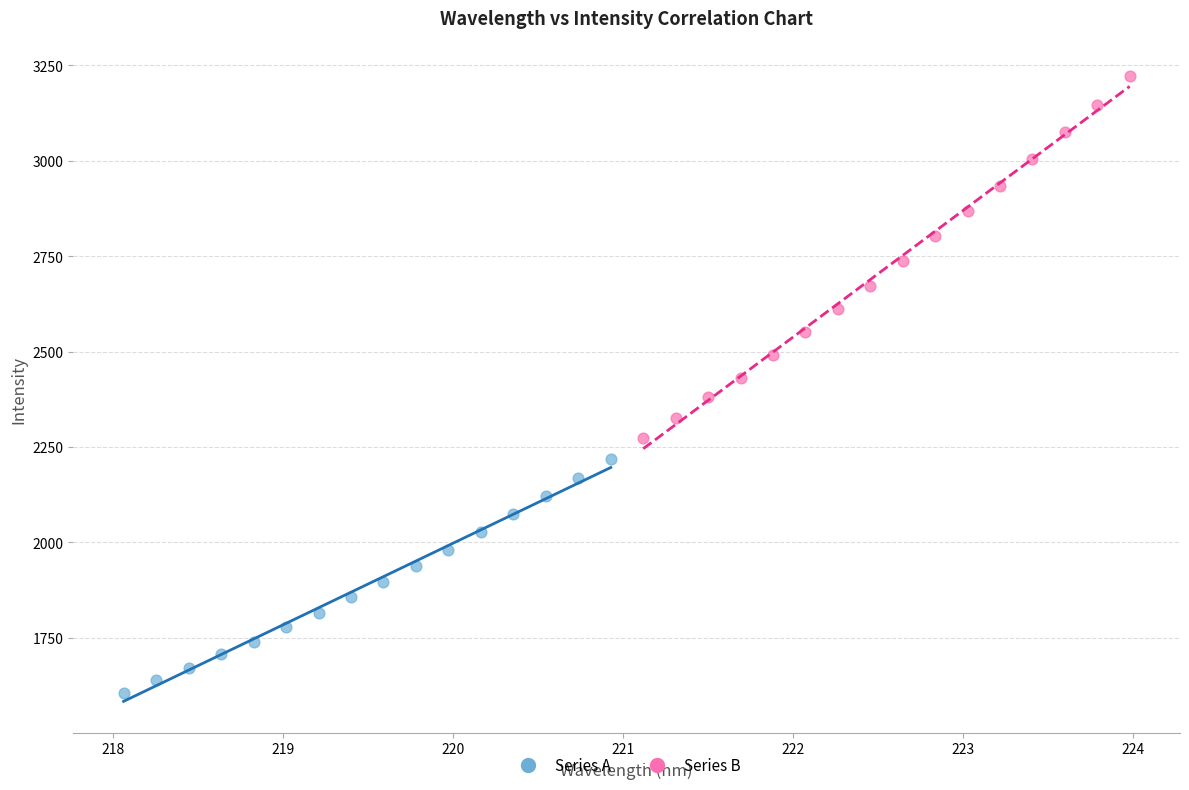

Which series contains the lowest Y value?

Series A